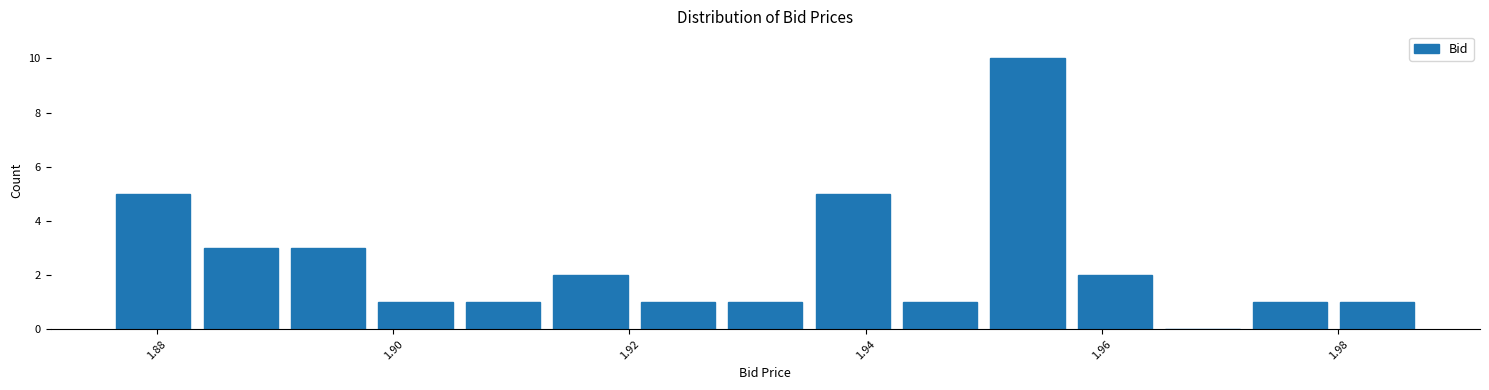

Around what value on the x-axis is the tallest bar? Give the approximate position of its centre, as read against the axis.

1.954